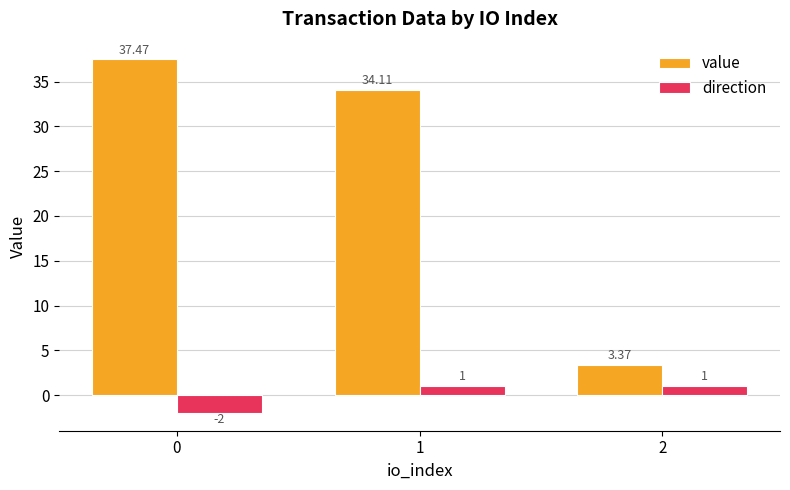

True or false: value has a value of 37.5 at 0.

True